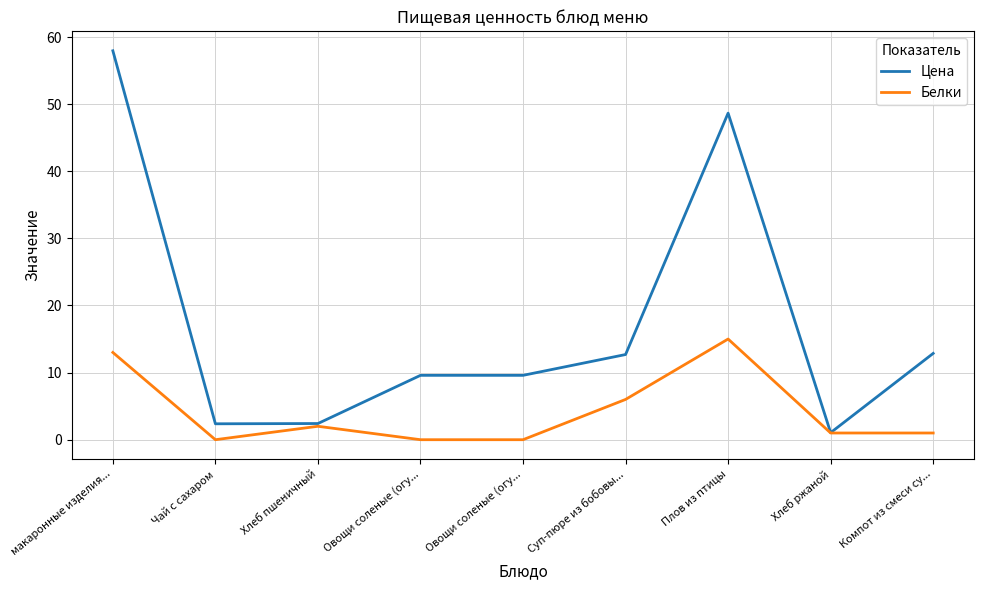

At Компот из смеси су..., list the series in order from largest to smallest.

Цена, Белки